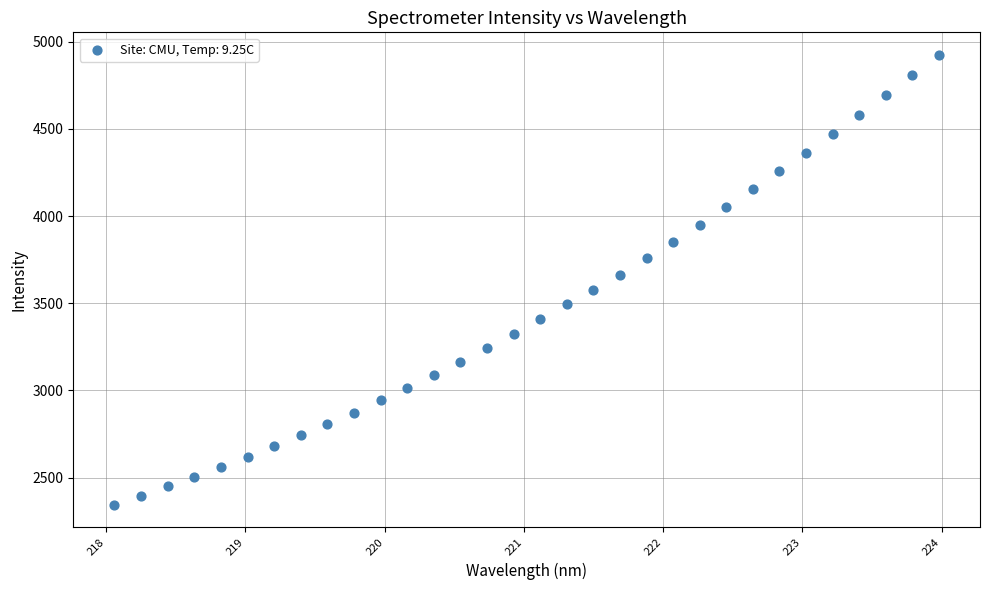

What is the range of X values (max minus min)?

5.9